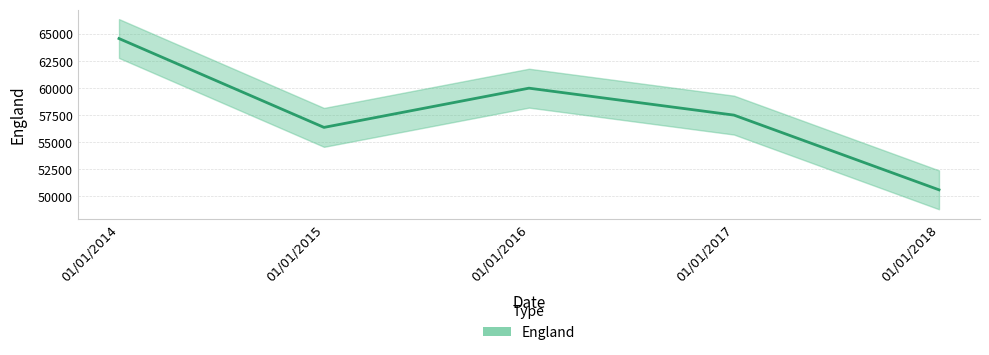

Reading left to right, extract all data points from this chart.

64587	56362	59992	57498	50583